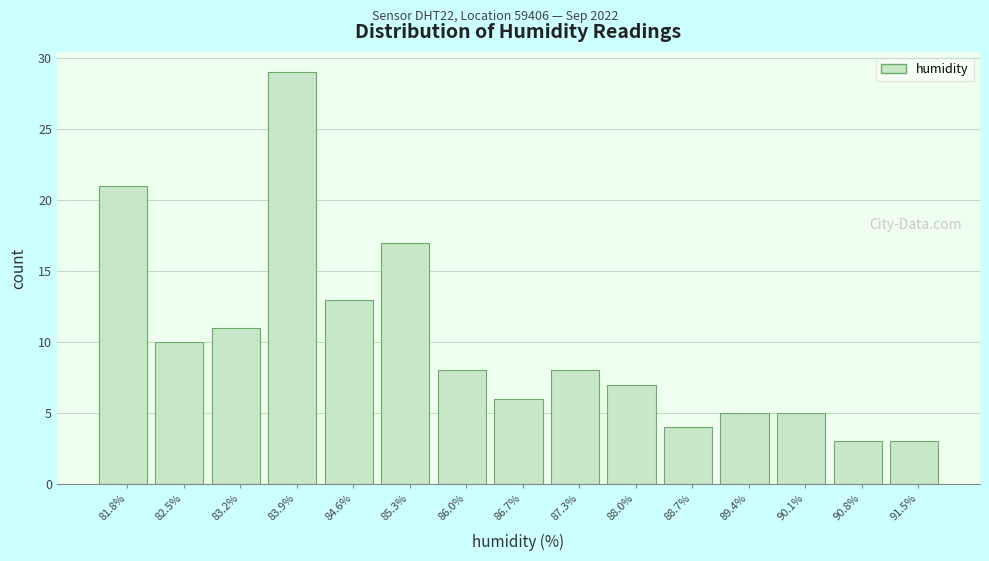

Over which range of the x-axis is the bar tallest?

83.6 to 84.2